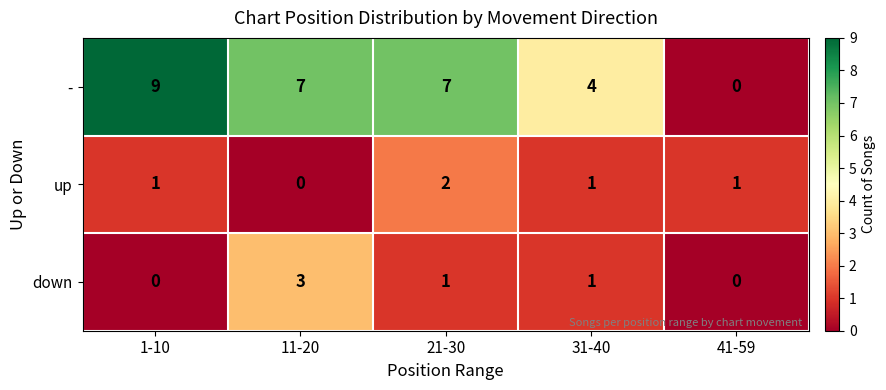

At 21-30, list the series in order from largest to smallest.

-, up, down